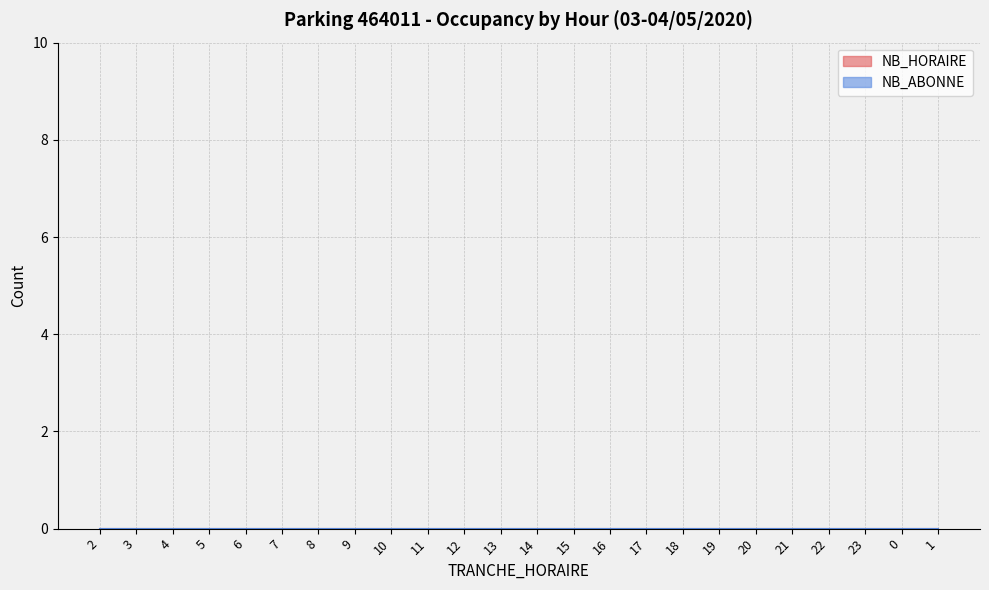

Does the chart have visible grid lines?

Yes